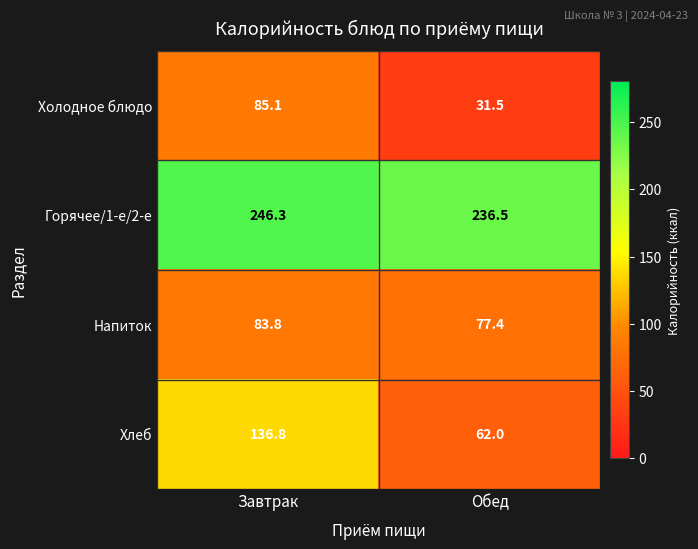

Is it true that Холодное блюдо equals 21.6 at Завтрак?

False